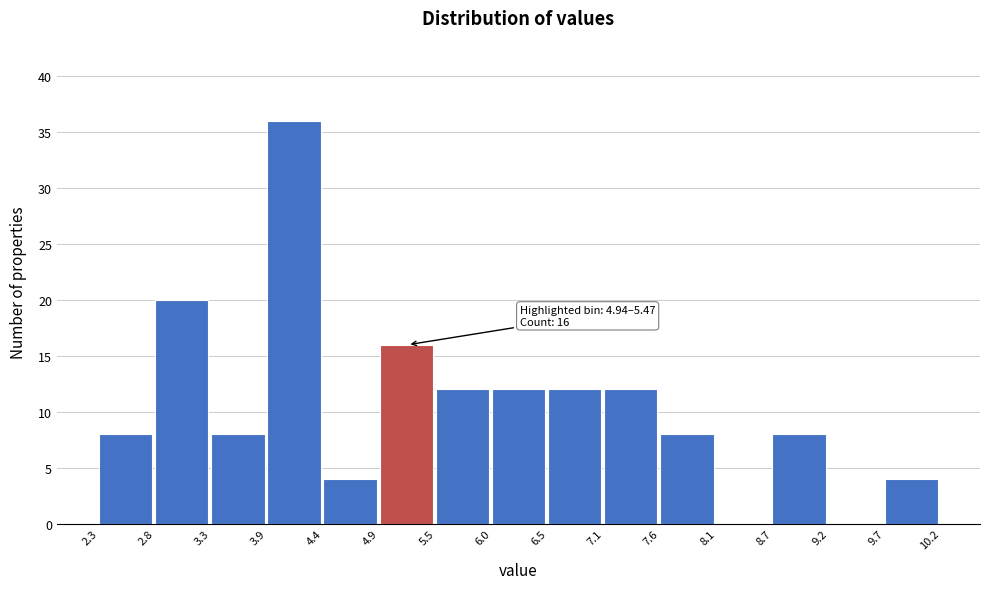

Which range on the x-axis has the tallest bar?

3.9 to 4.4